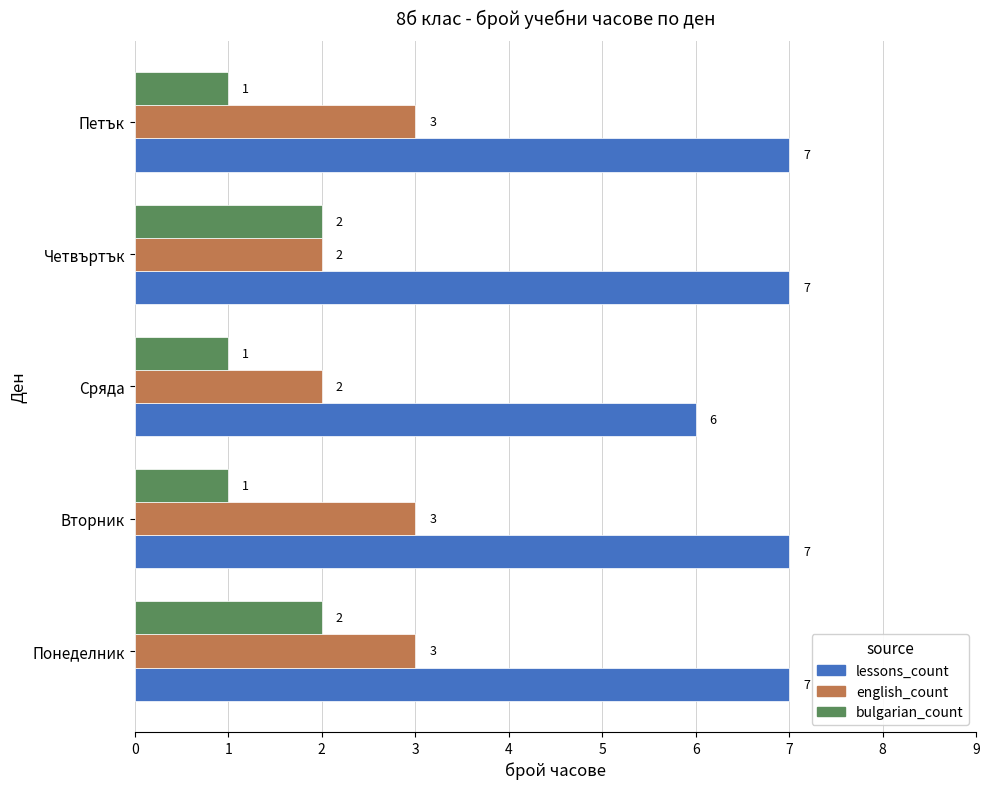

What is the spread (max minus min) of values at Четвъртък?

5